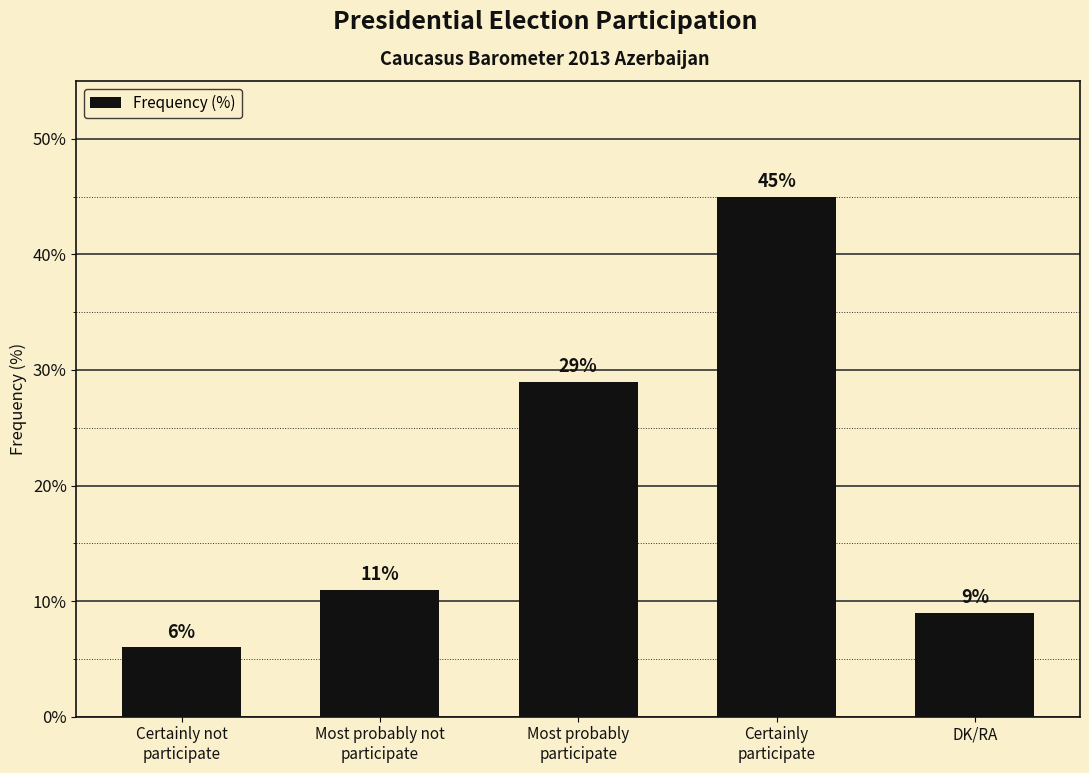

List the labels in order of value, largest first.

Certainly
participate, Most probably
participate, Most probably not
participate, DK/RA, Certainly not
participate